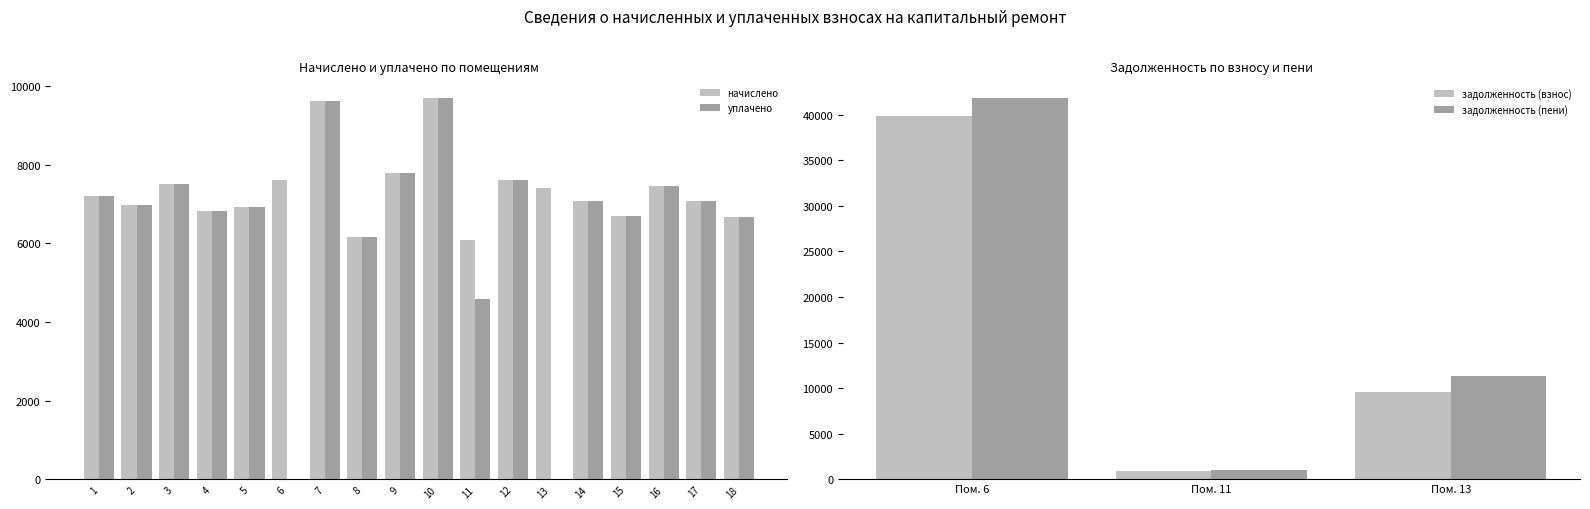

At which label does уплачено reach its peak?

10